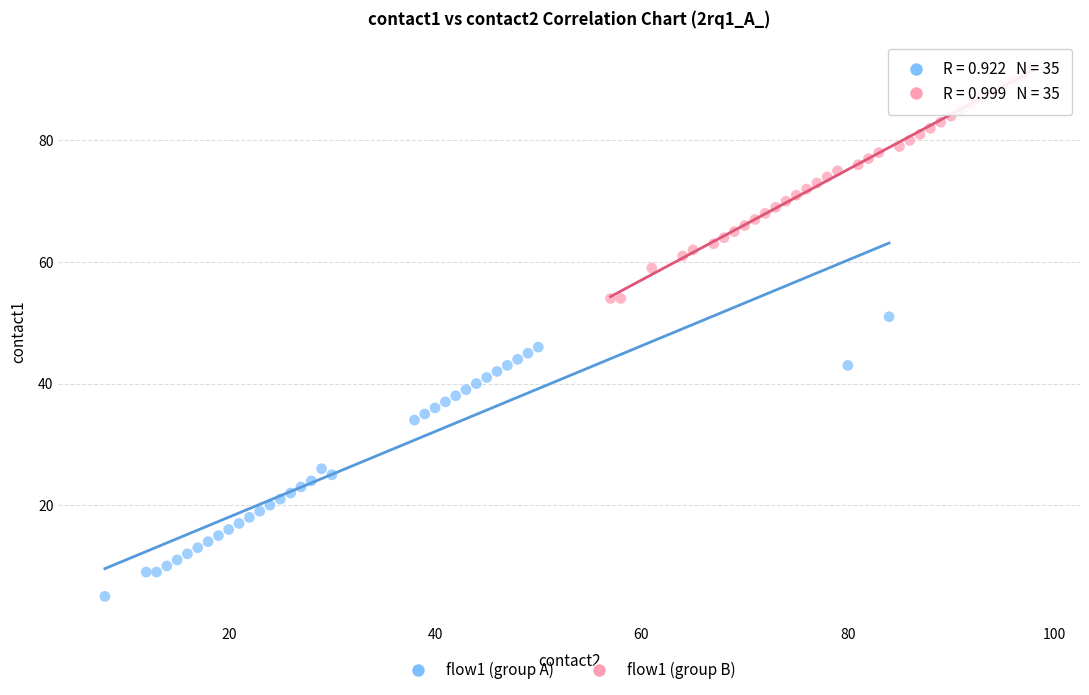

Which series has the widest spread of Y values?

flow1 (group A)